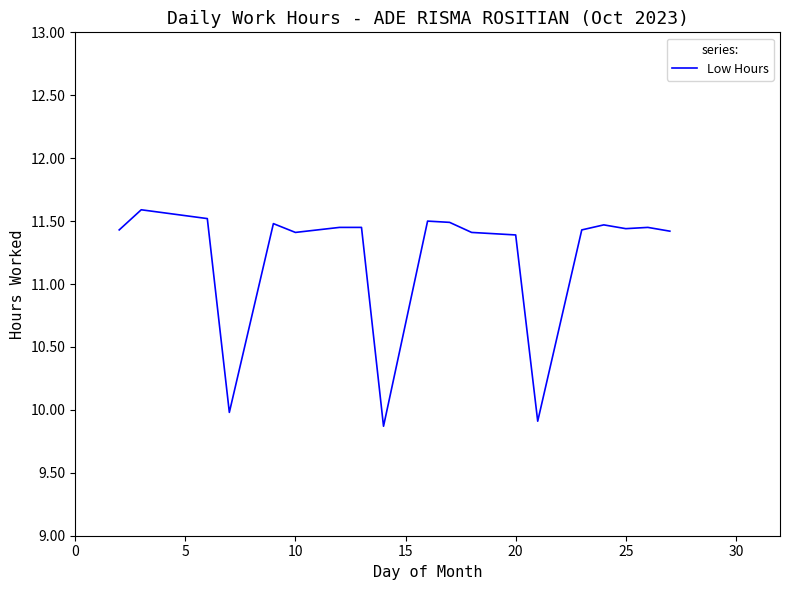

What is the difference between the maximum and minimum values?

1.7